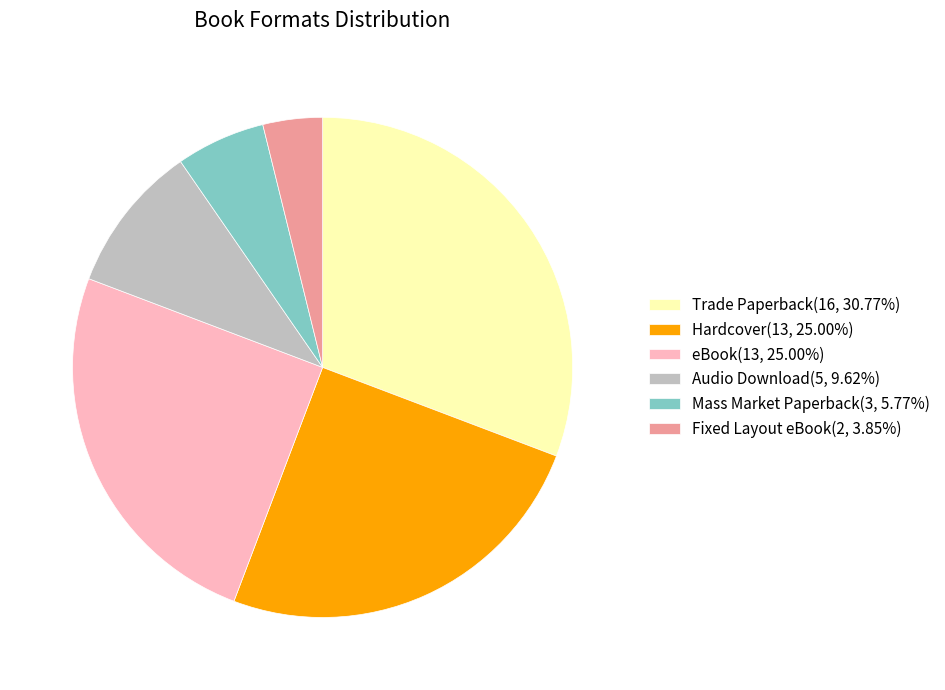

Combined, do Audio Download(5, 9.62%) and eBook(13, 25.00%) account for over 50%?

No